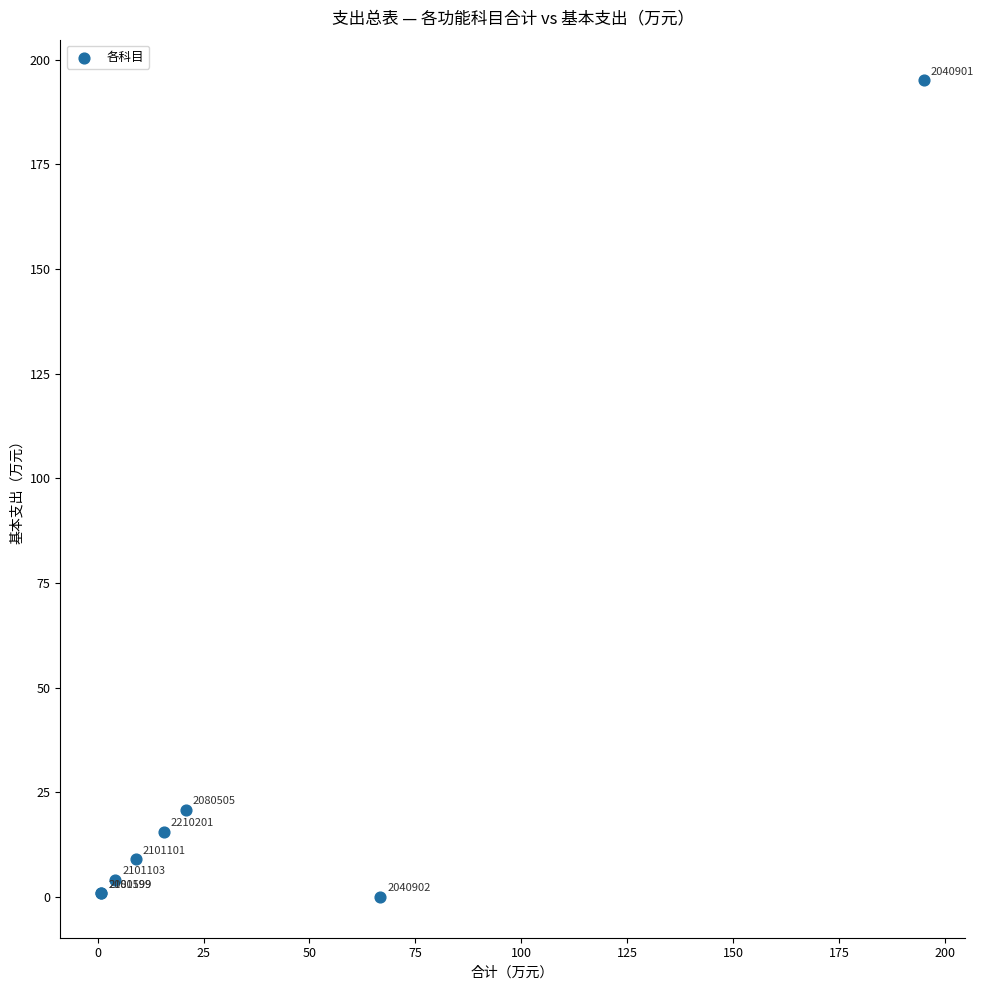

What Y value in the scatter plot is closest to 97?

20.8